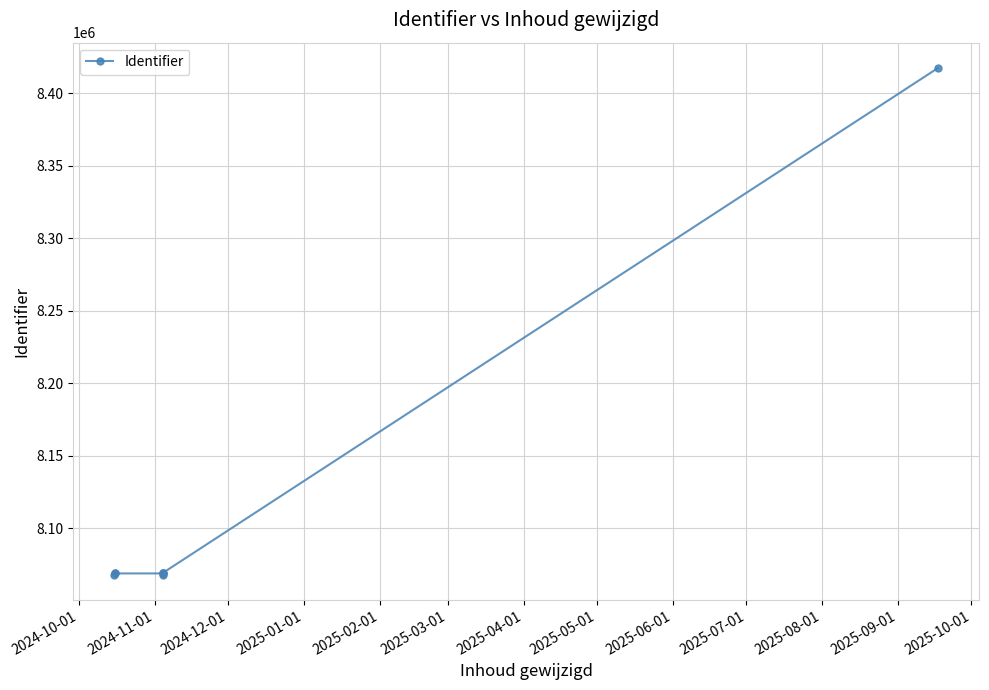

What is the value of the 7th point from the left?

8069357